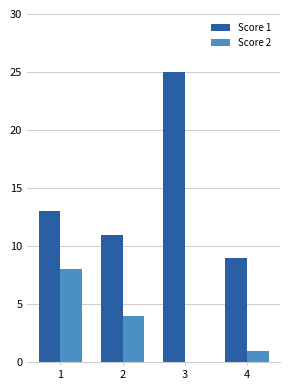

At which category is the sum across all series the highest?

3